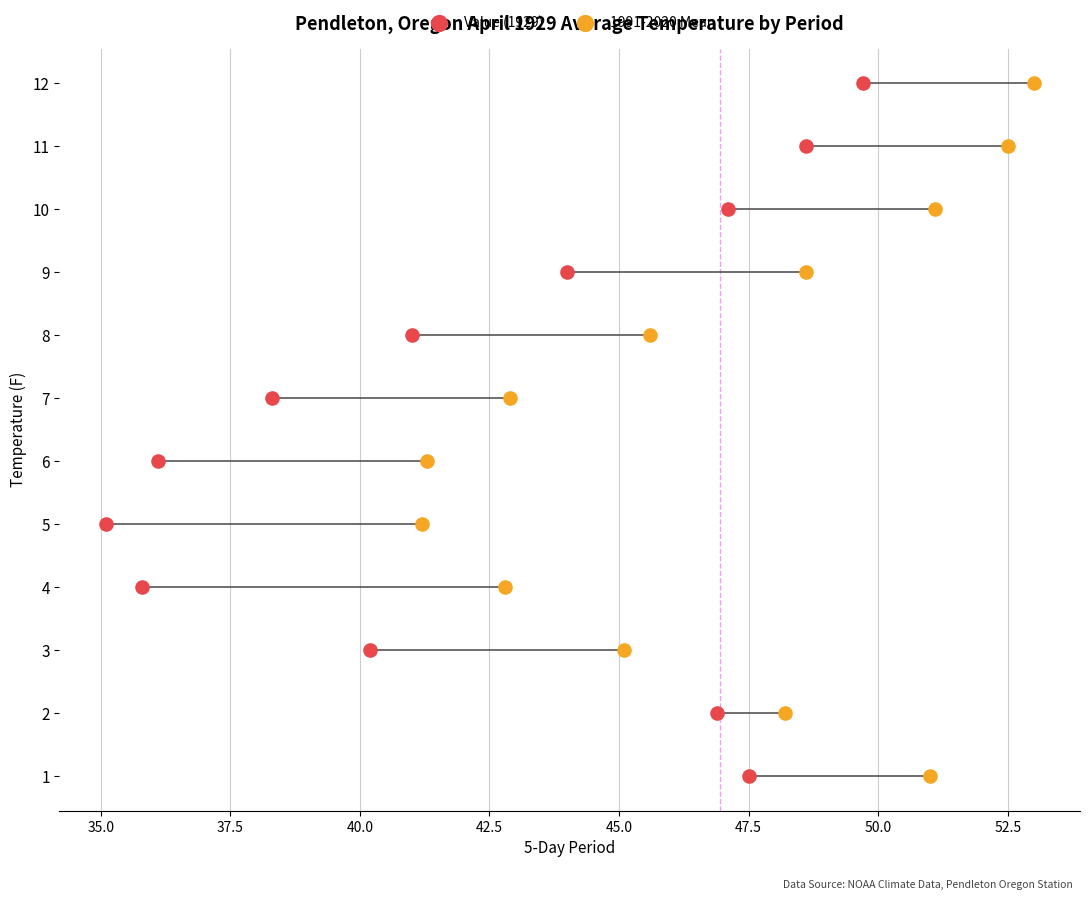

What are all the series names shown in the legend?

Value (1929), 1991-2020 Mean